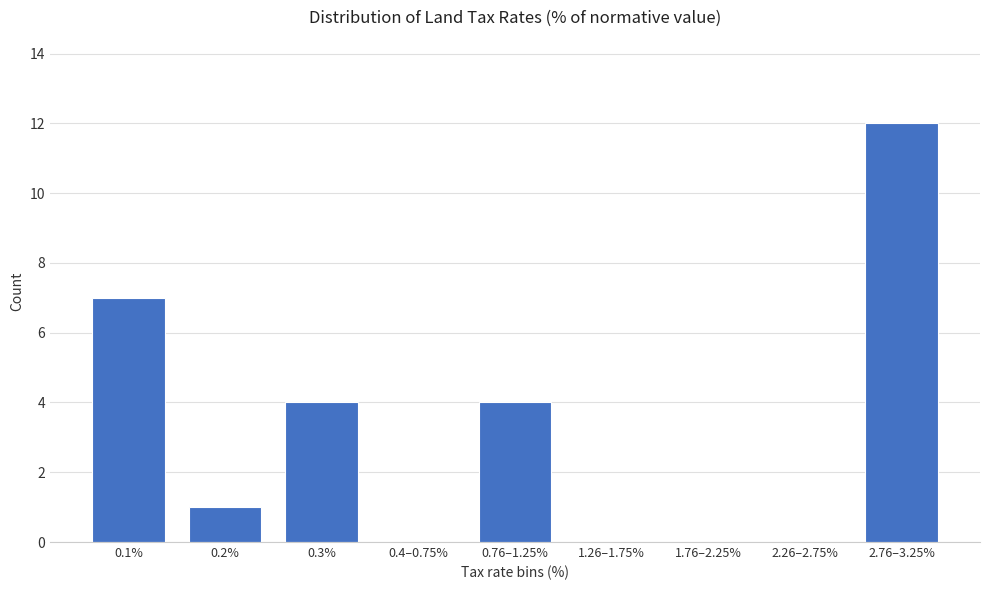

Reading left to right, extract all data points from this chart.

0.1%=7	0.2%=1	0.3%=4	0.4–0.75%=0	0.76–1.25%=4	1.26–1.75%=0	1.76–2.25%=0	2.26–2.75%=0	2.76–3.25%=12